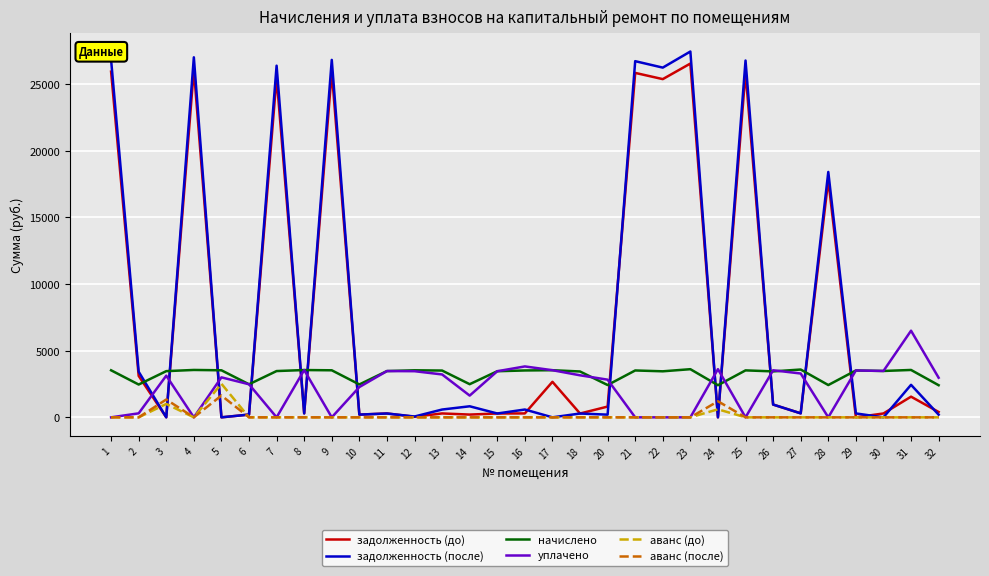

At which label does задолженность (до) first exceed 298?

1